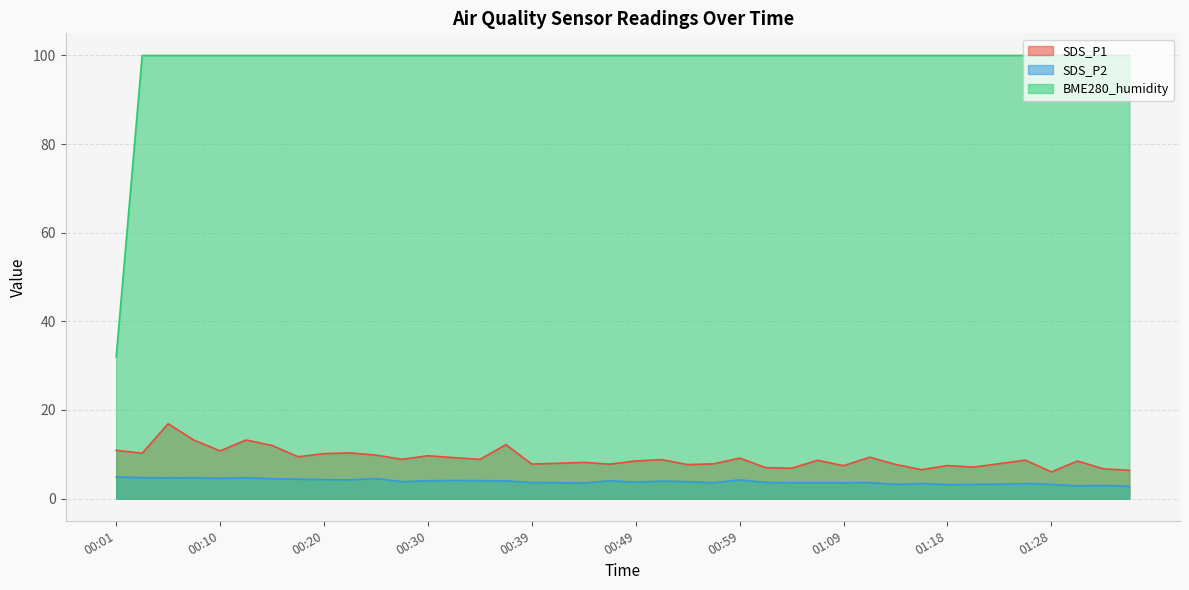

Is it true that SDS_P2 equals 3.6 at 01:11?

True